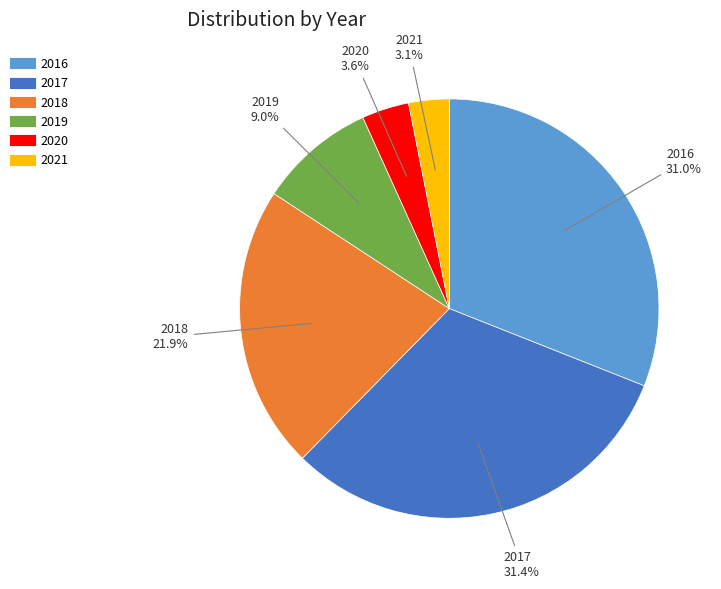

What is the smallest slice in the pie chart?

2021